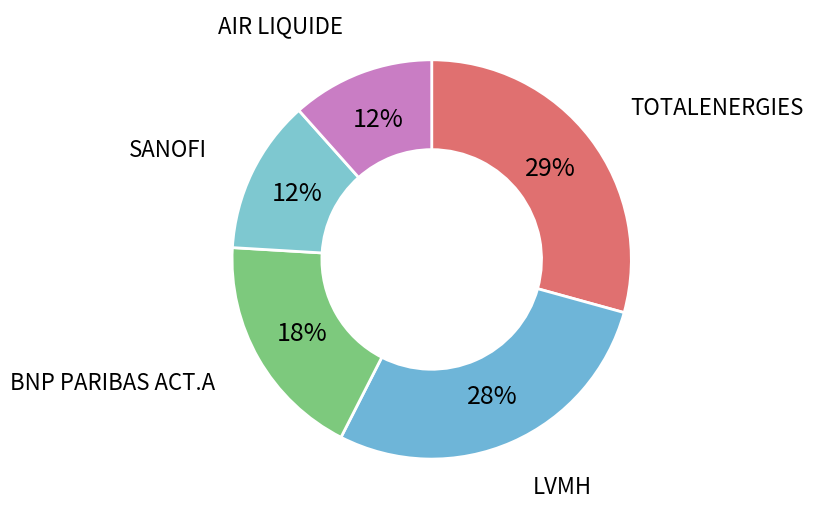

How many slices are in this pie chart?

5